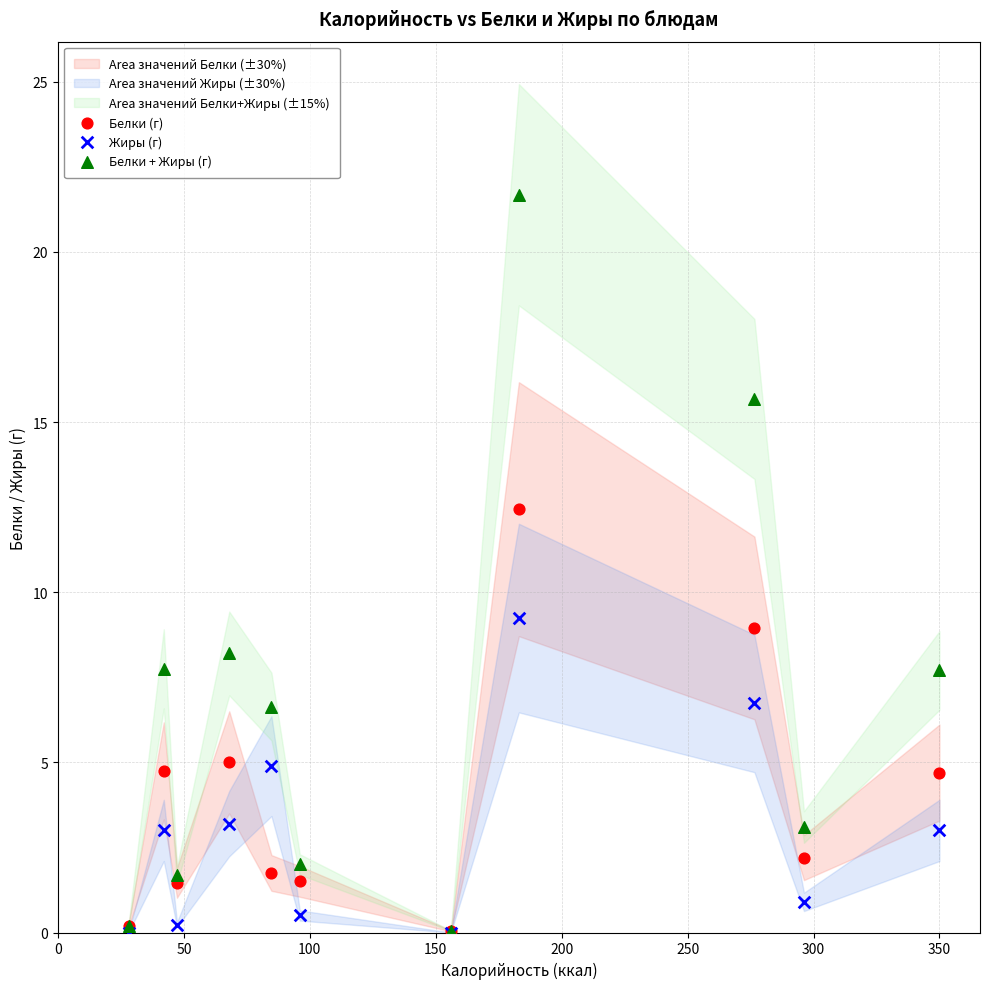

In the Белки + Жиры (г) series, what Y value is closest to 10?

8.2